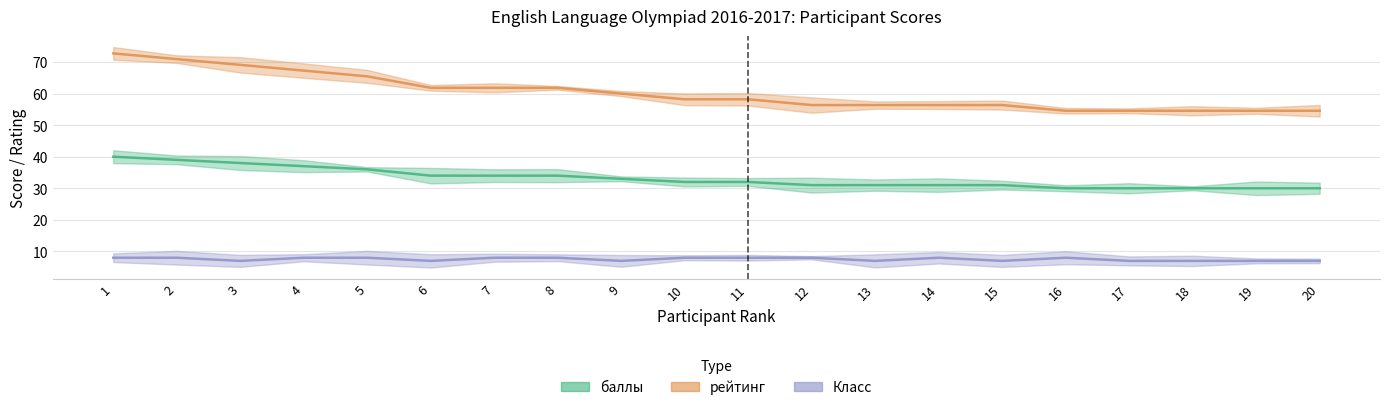

Which has a higher value, 7 or 11?

7